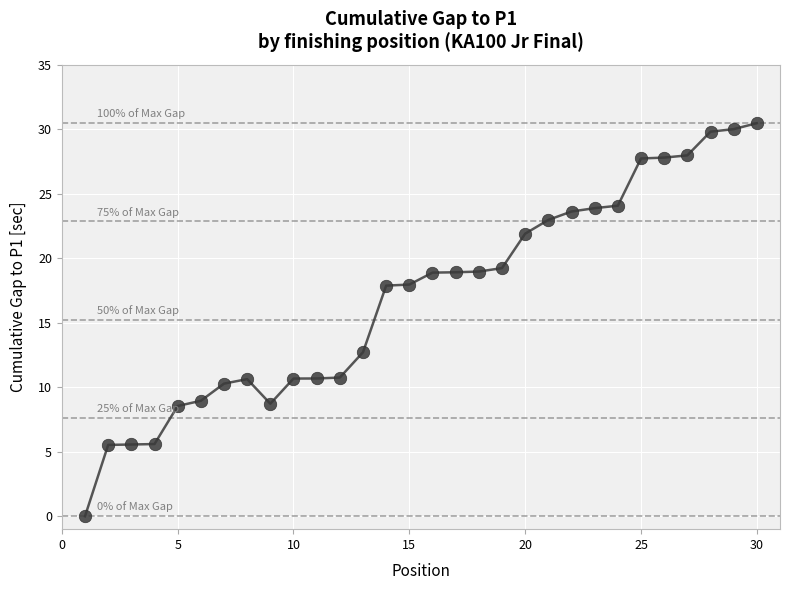

What is the difference between the maximum and minimum values?

30.5